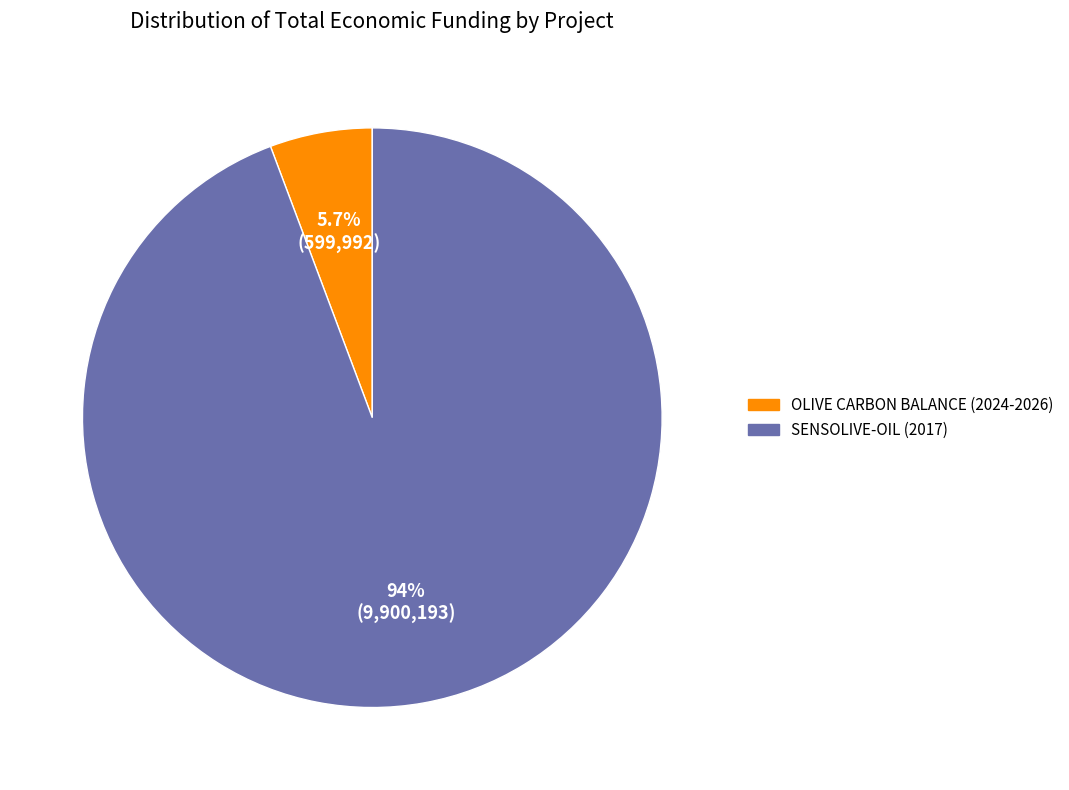

Do OLIVE CARBON BALANCE (2024-2026) and SENSOLIVE-OIL (2017) together represent more than half of the pie?

Yes